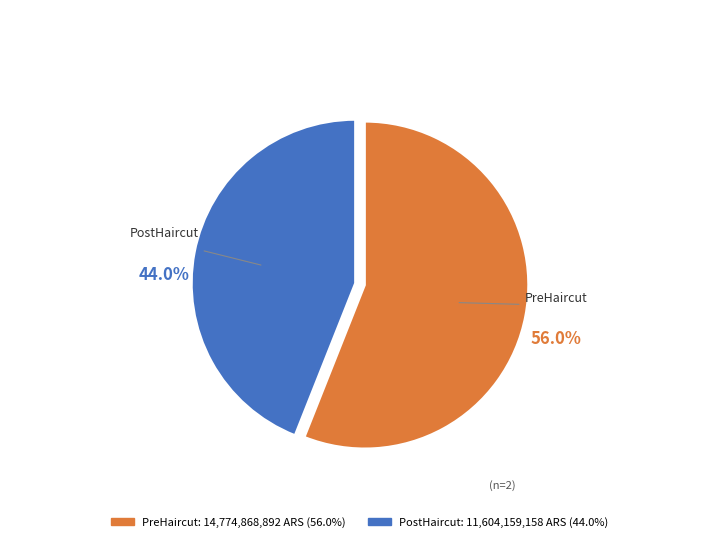

How many segments does this pie chart have?

2